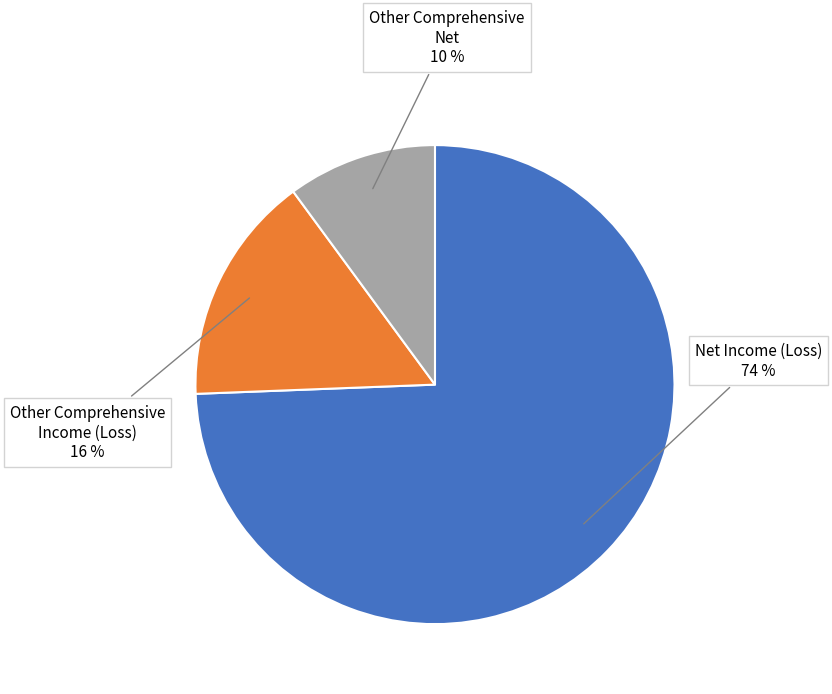

Does any single category account for the majority?

Yes